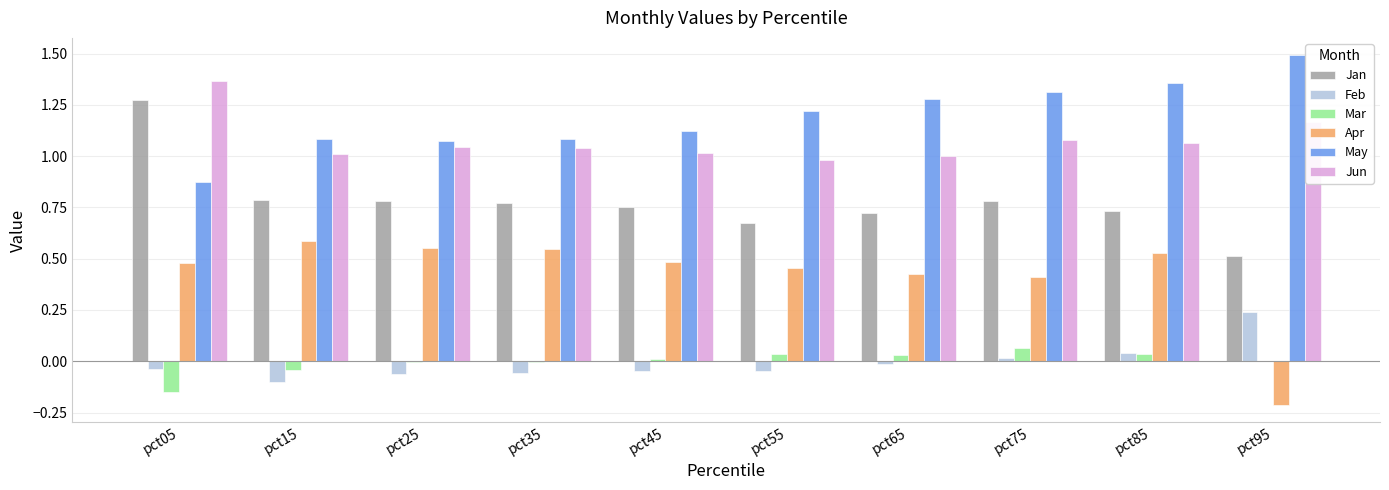

What is the total value across all series at pct75?

3.7